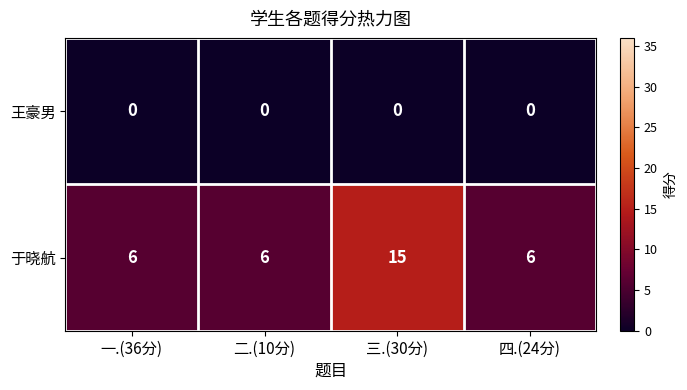

The value of 于晓航 at 三.(30分) is 24. True or false?

False